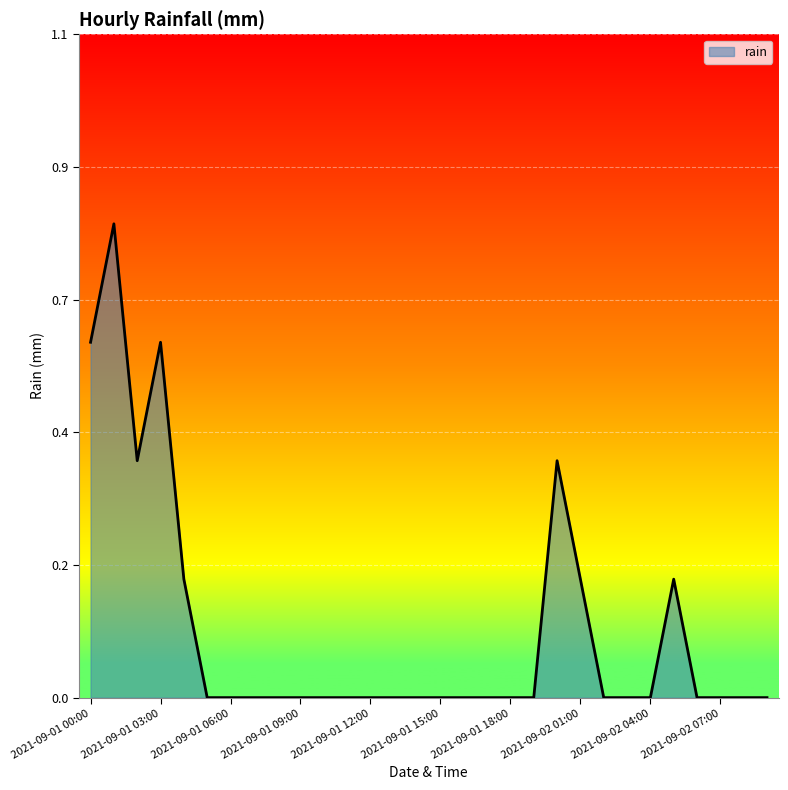

What is the label of the 8th point from the right?

2021-09-02 02:00